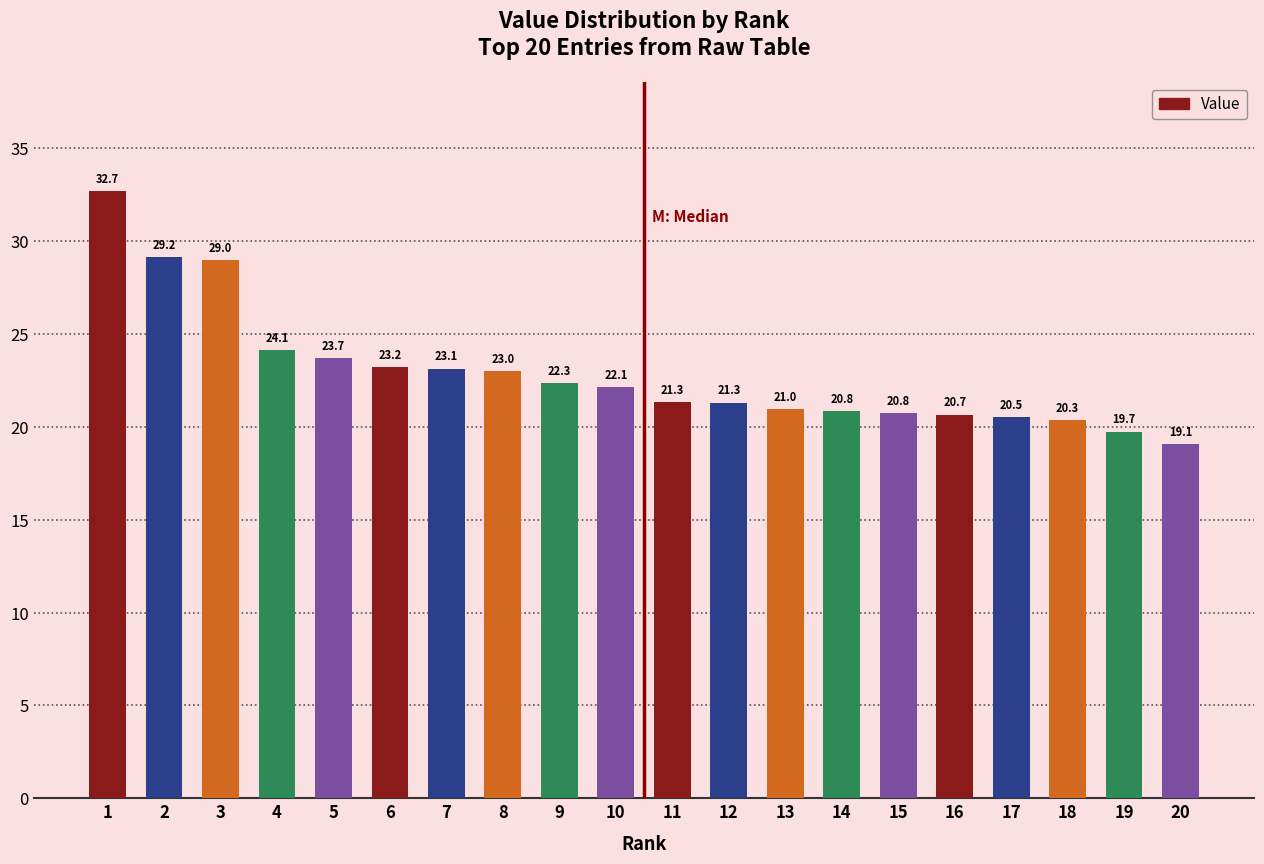

Approximately how many times larger is the value at 6 compared to 7?

1.0